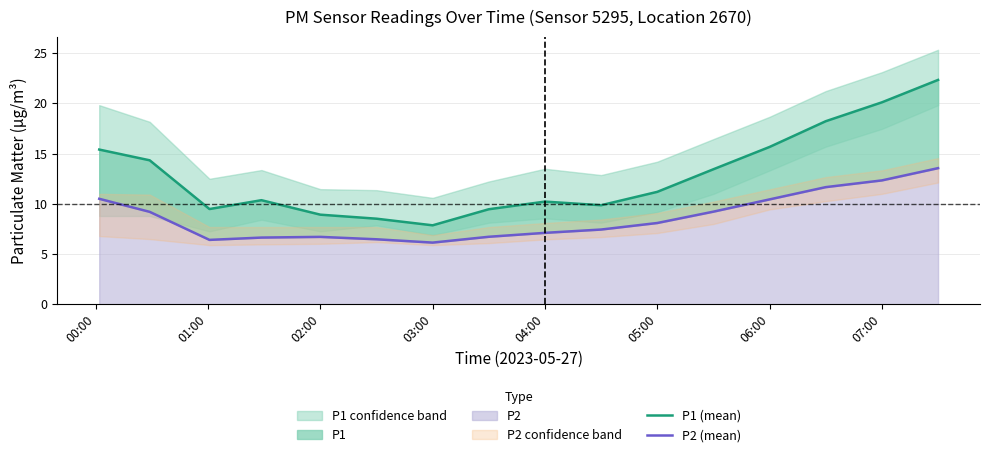

How many lines are shown in the chart?

2